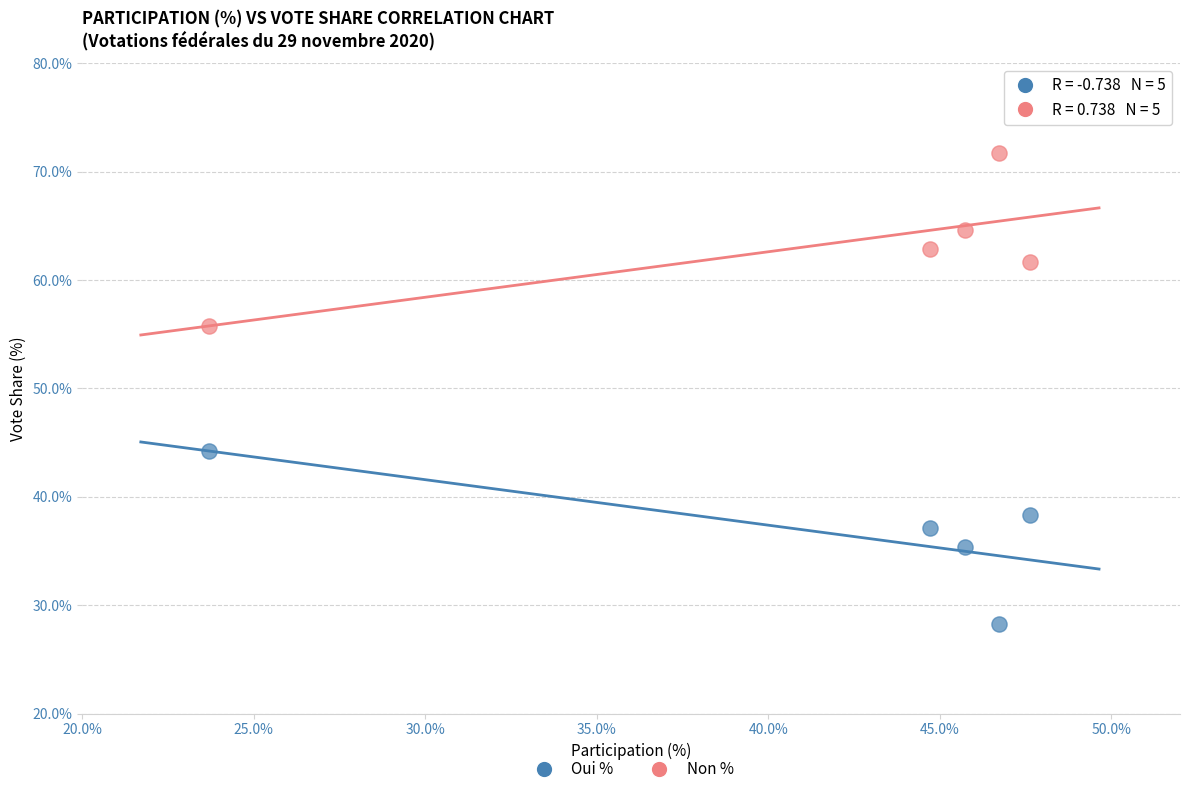

Which series contains the highest Y value?

Non %